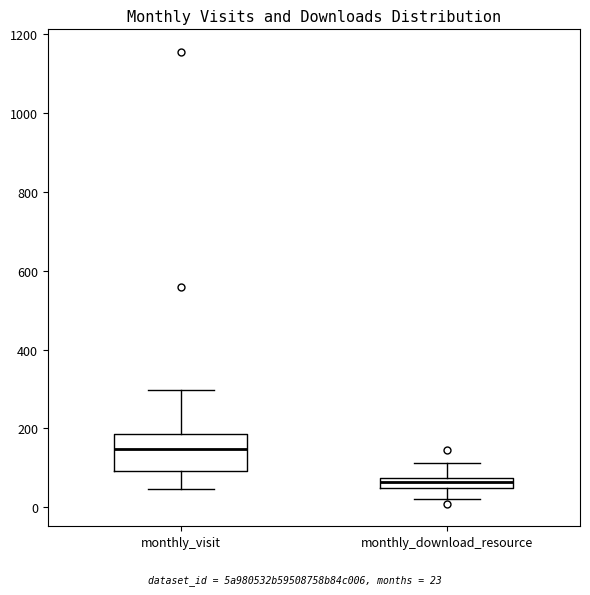

Where does the upper whisker of the box for monthly_download_resource end on the y-axis? The values are not printed on the chart, so give them approximately, as read against the axis.

120